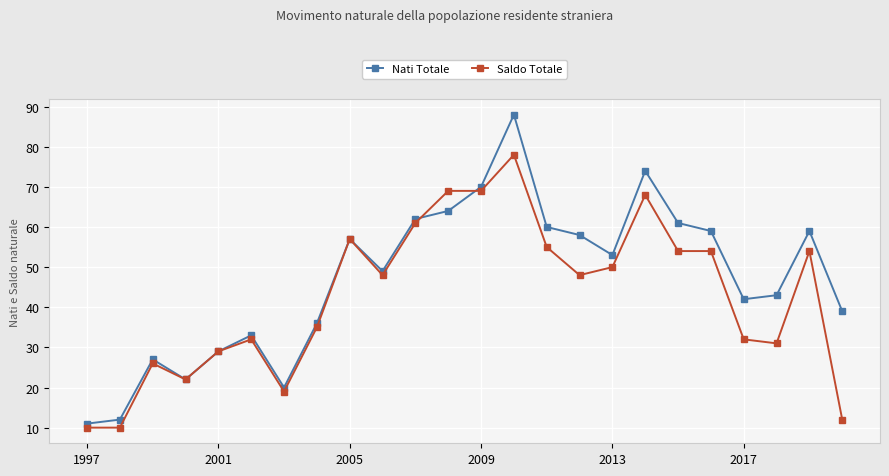

True or false: Saldo Totale has more than 2 interior local peaks.

True